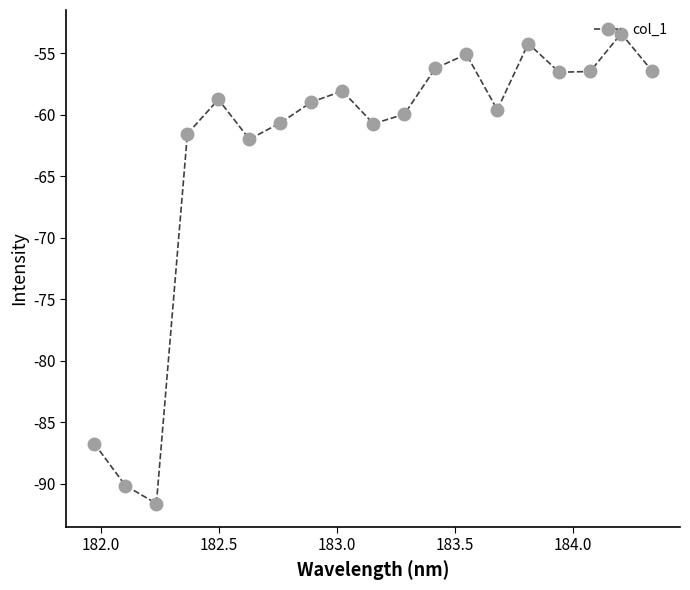

What is the value of the 13th point from the left?

-55.1